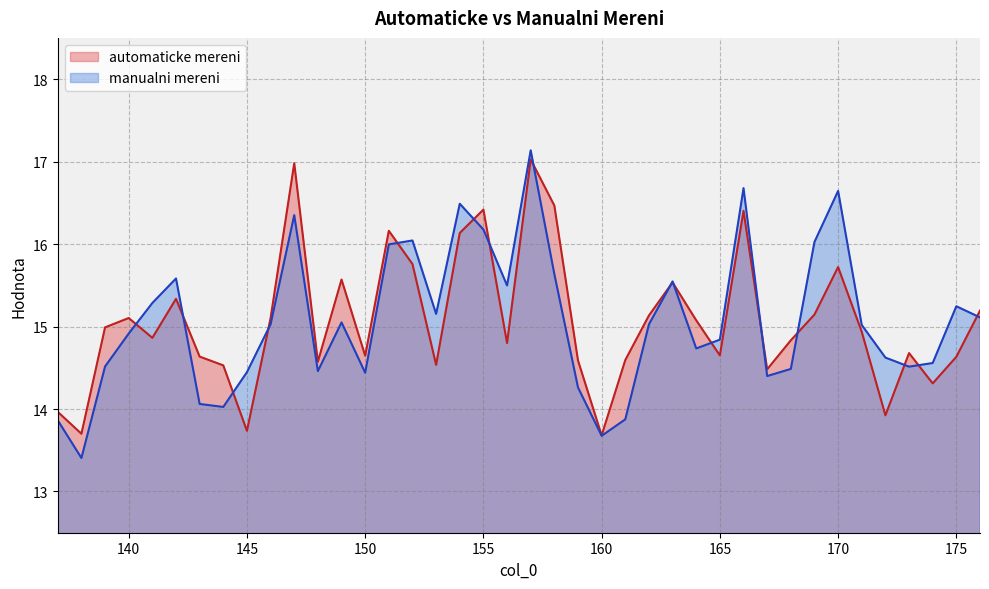

What are all the series names shown in the legend?

automaticke mereni, manualni mereni